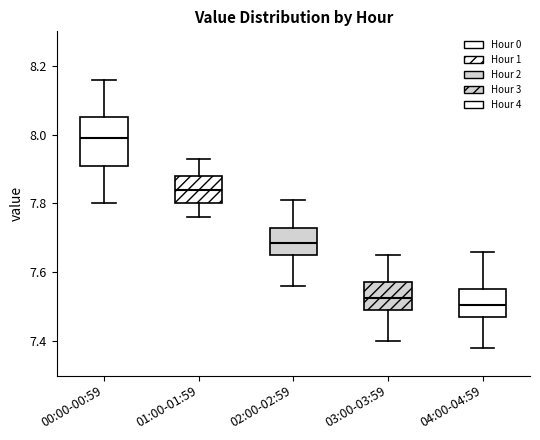

Which box's median line is the lowest?

04:00-04:59